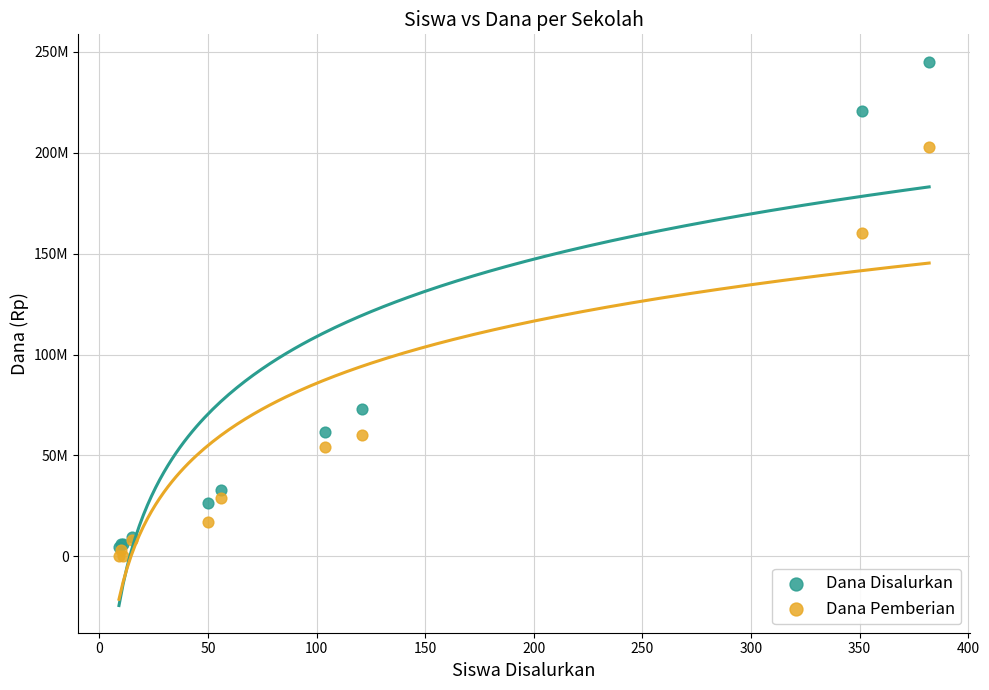

Which series reaches the maximum Y coordinate?

Dana Disalurkan